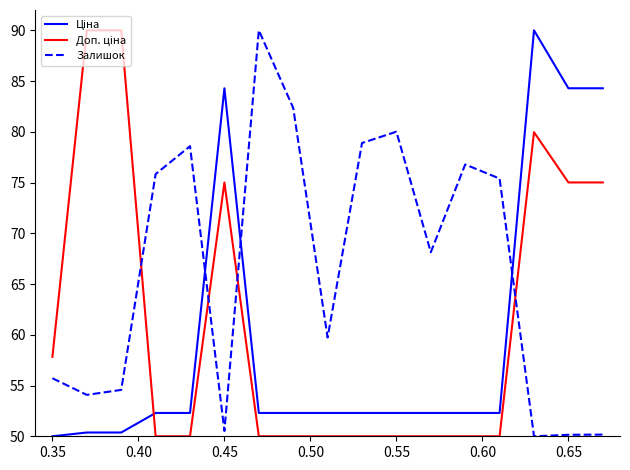

What is the maximum value shown in the chart?

90.0